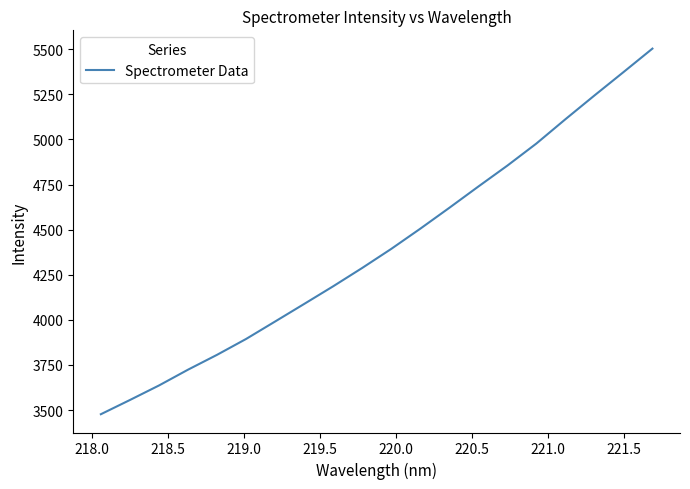

What is the difference between the maximum and minimum values?

2026.7